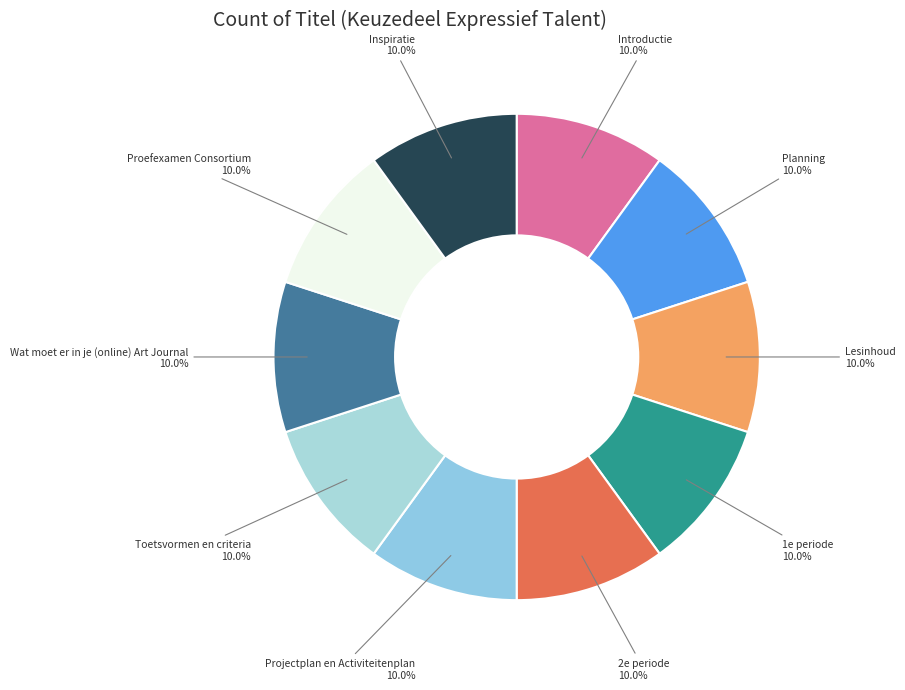

What is the ratio of the value at Toetsvormen en criteria to the value at Inspiratie?

1.0